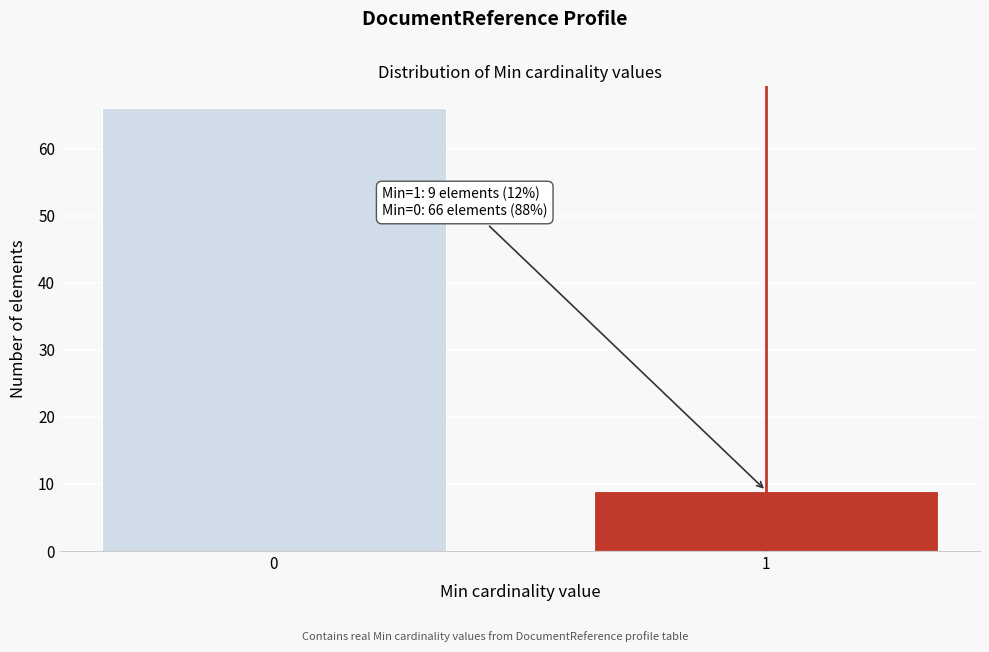

Reading left to right, transcribe all the data shown in this chart.

66	9